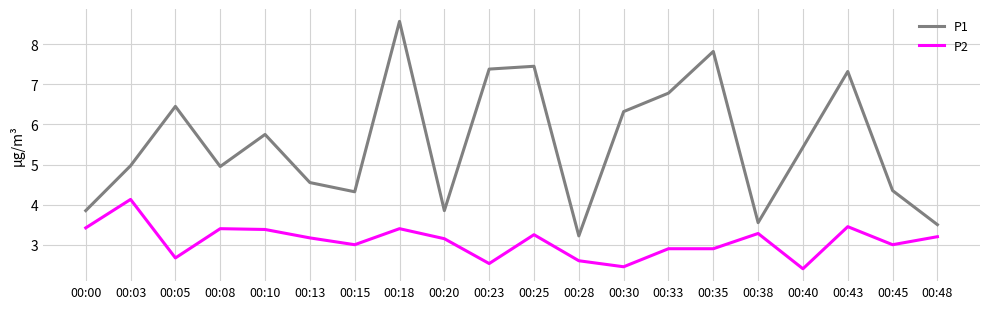

The P1 series shows 8.6 at 00:18. True or false?

True